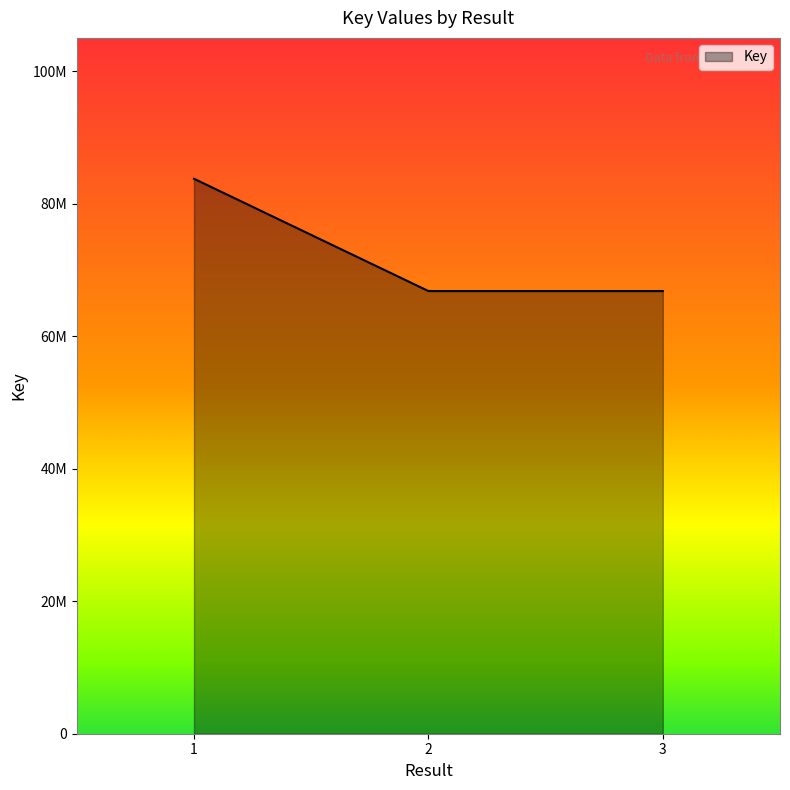

What is the ratio of the value at 3 to the value at 2?

1.0